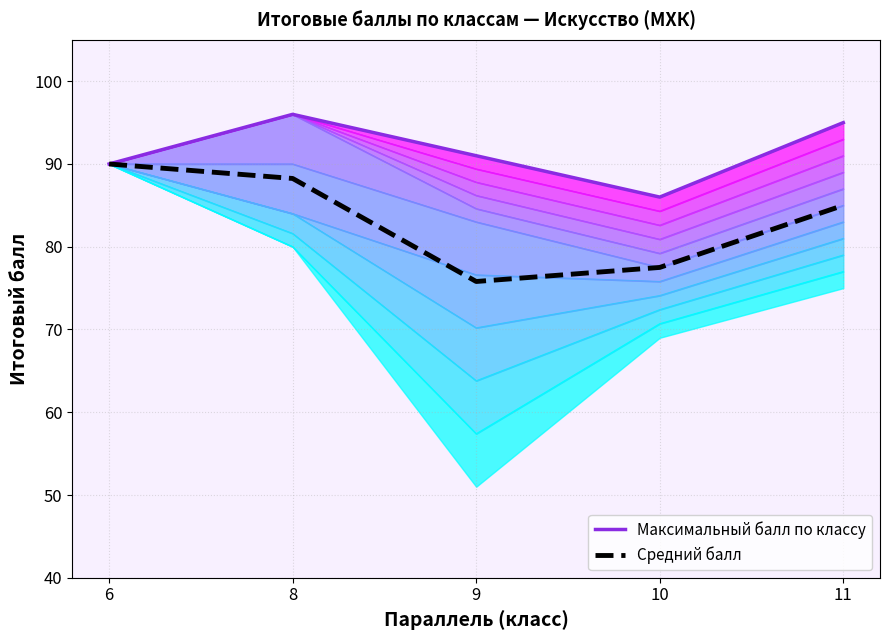

Reading right to left, extract all data points from this chart.

Максимальный балл по классу: 95.0	86.0	91.0	96.0	90.0
Средний балл: 85.0	77.5	75.8	88.2	90.0